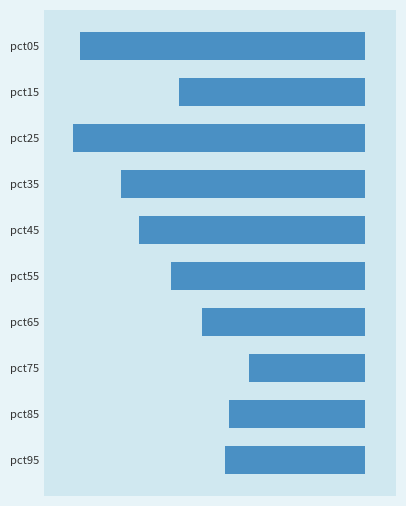

Does the chart contain stacked bars?

No